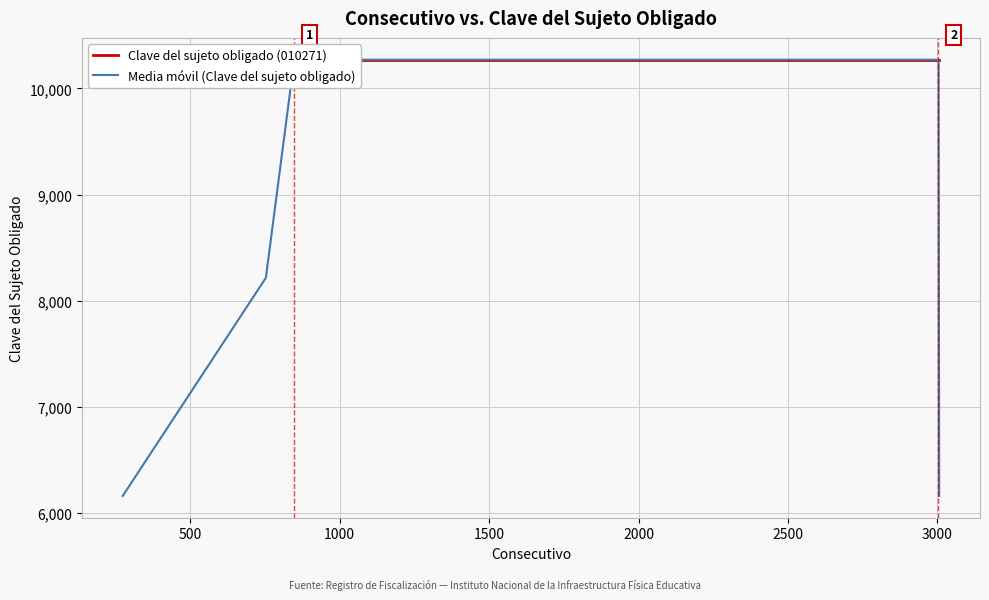

Where do Clave del sujeto obligado (010271) and Media móvil (Clave del sujeto obligado) first cross each other?

500 and 1000